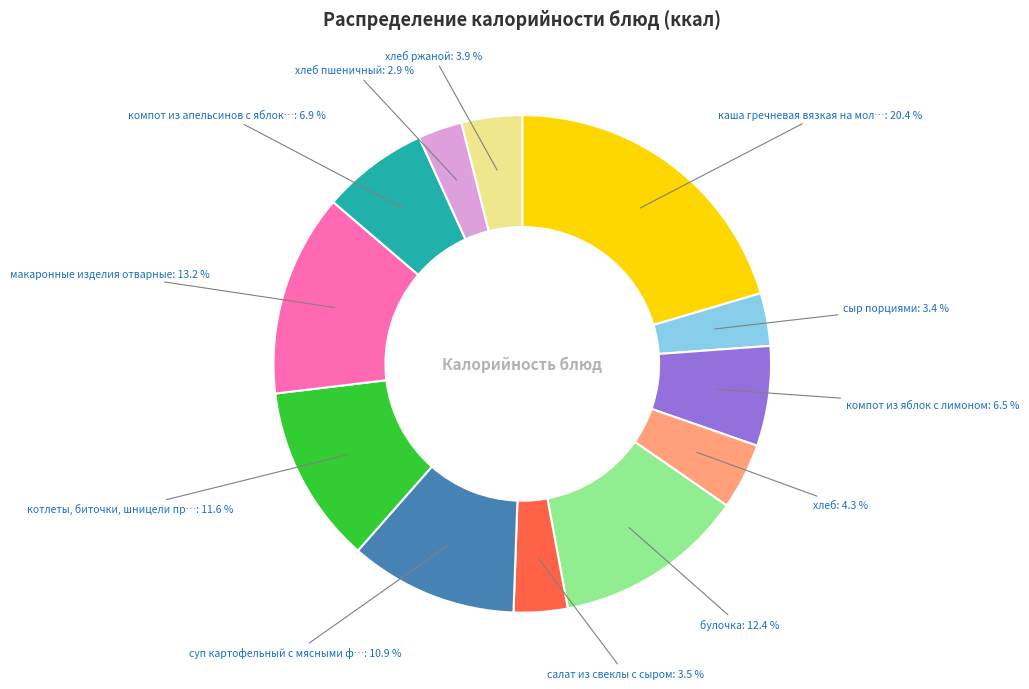

Does any single category account for the majority?

No